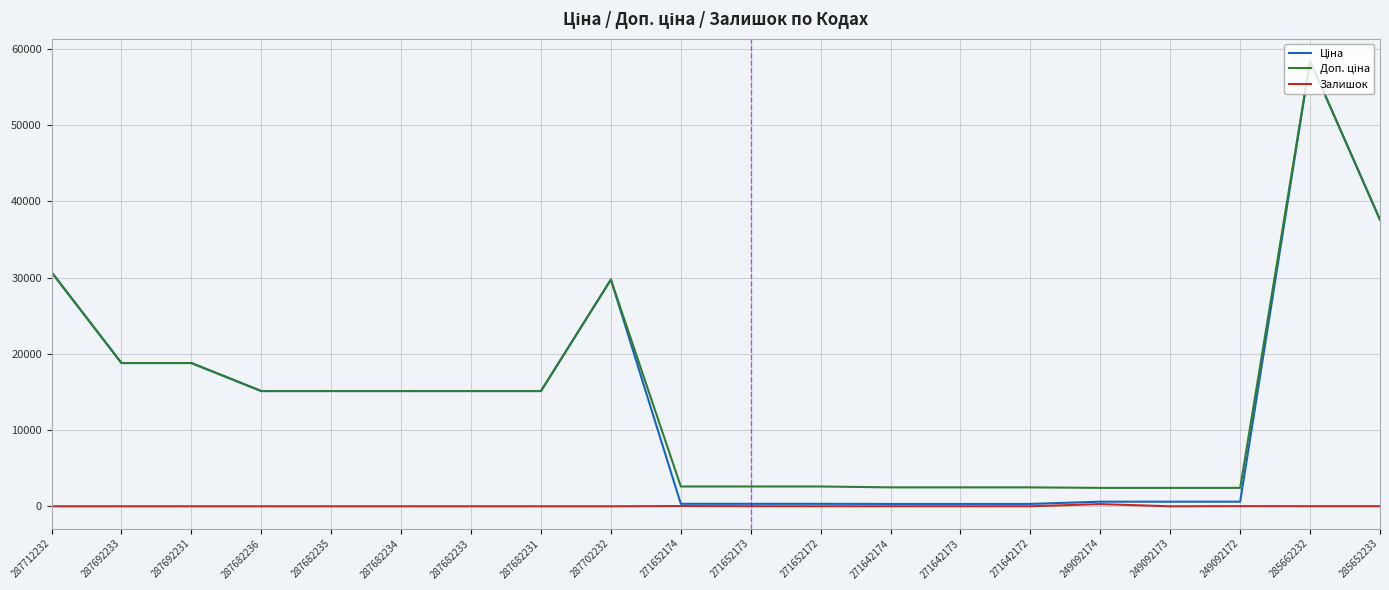

What is the total value across all series at 287712232?

61434.3